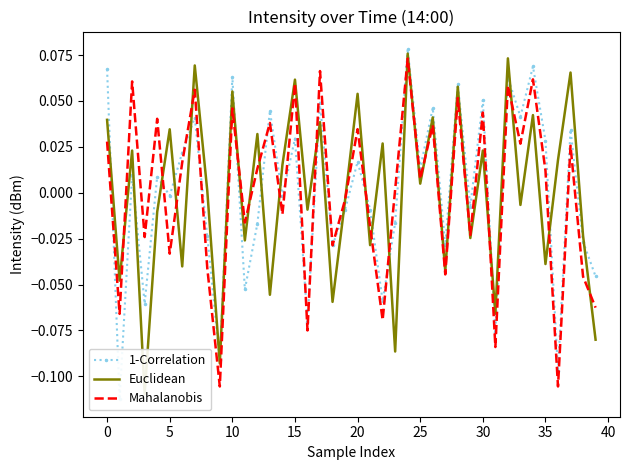

What is the greatest value displayed?

0.1